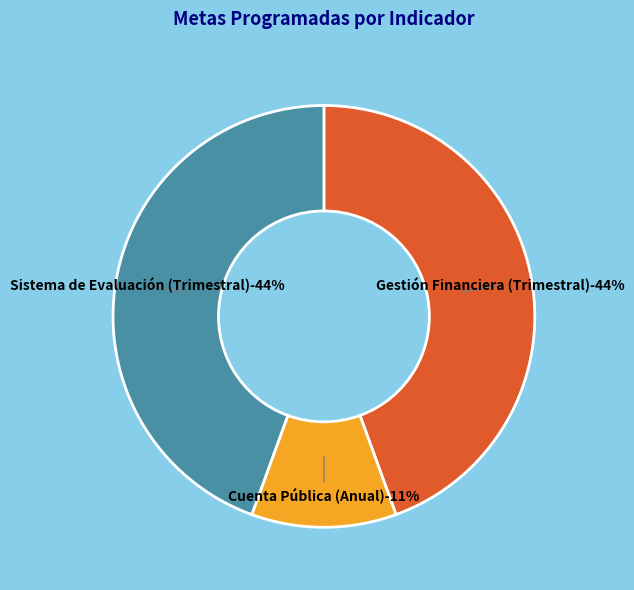

To the nearest percent, what is the average slice percentage?

33%